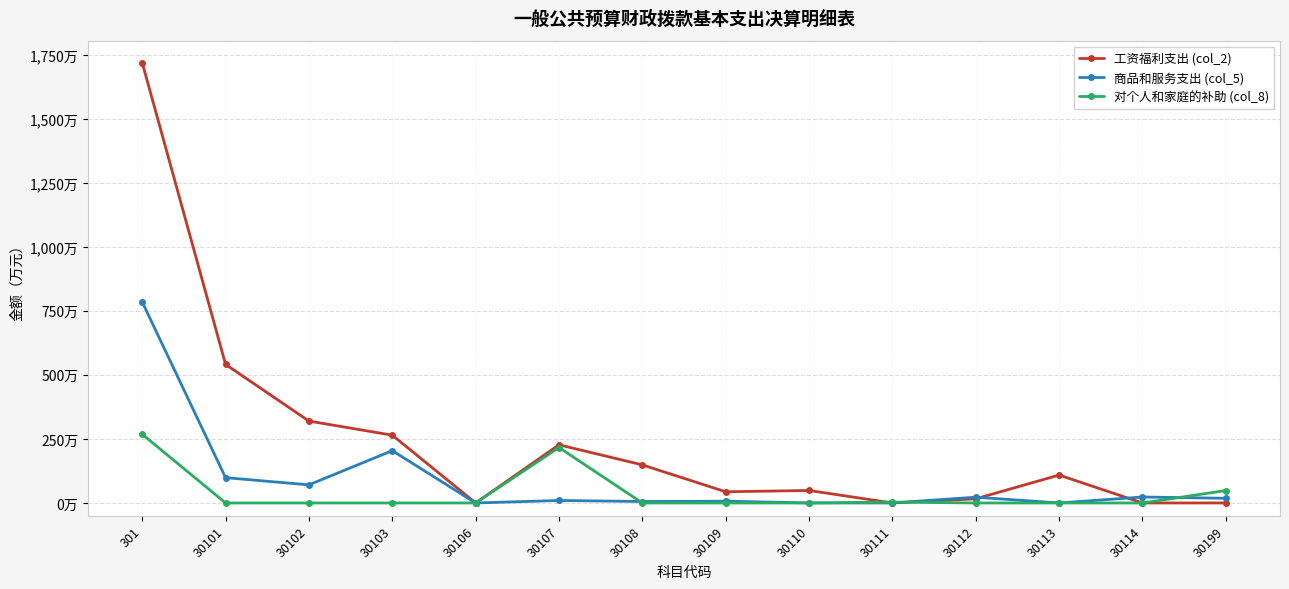

At which category does 工资福利支出 (col_2) reach its first local peak?

30107